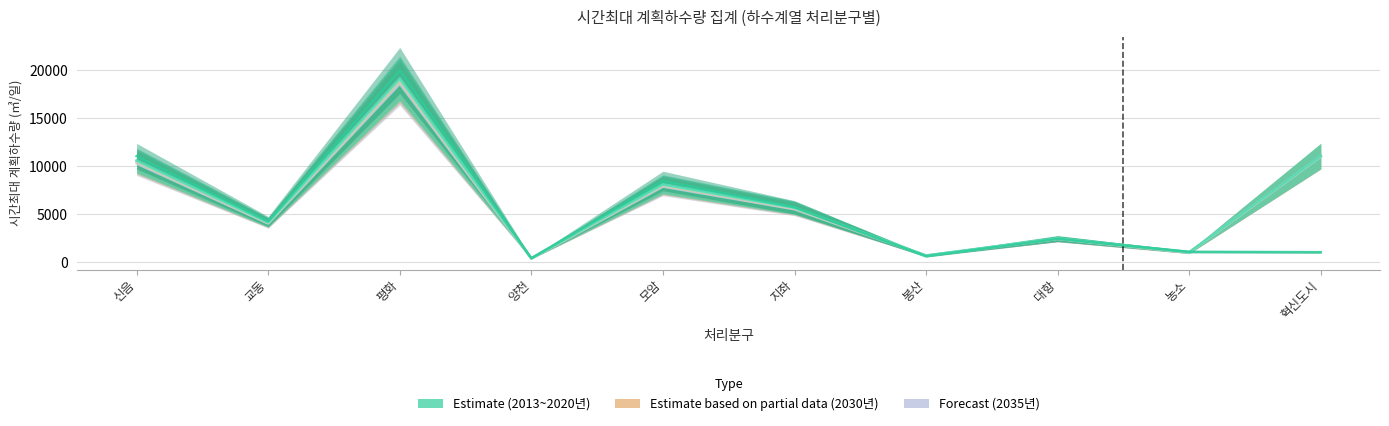

How many data points in 2013년 are above 4261?

4